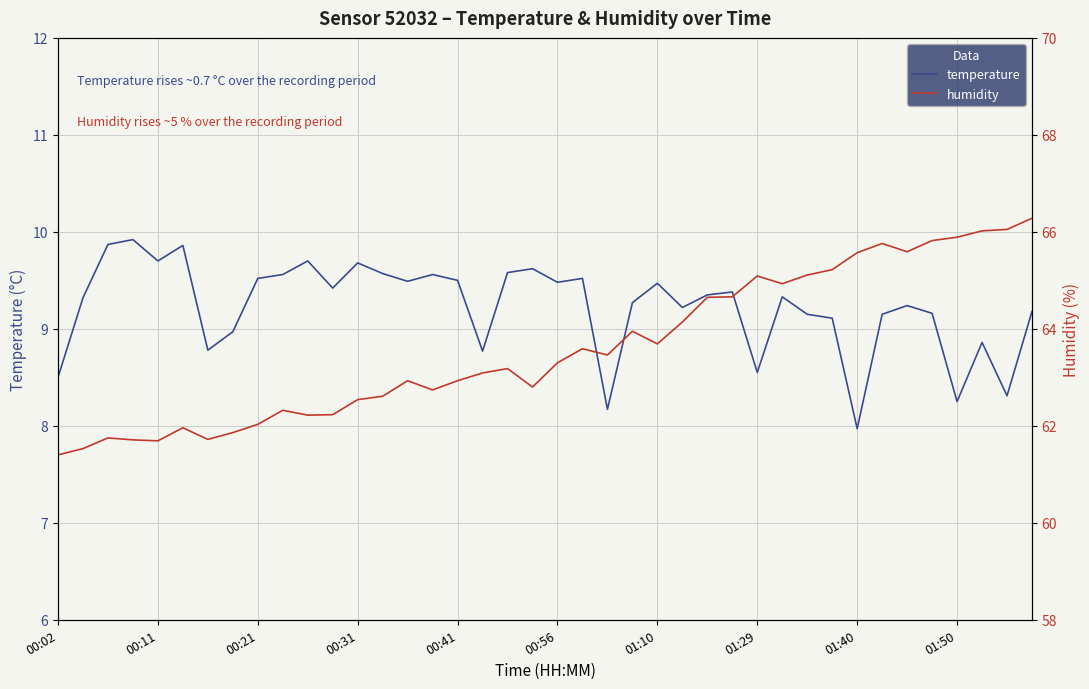

Rank the series at 10 from lowest to highest value.

temperature, humidity